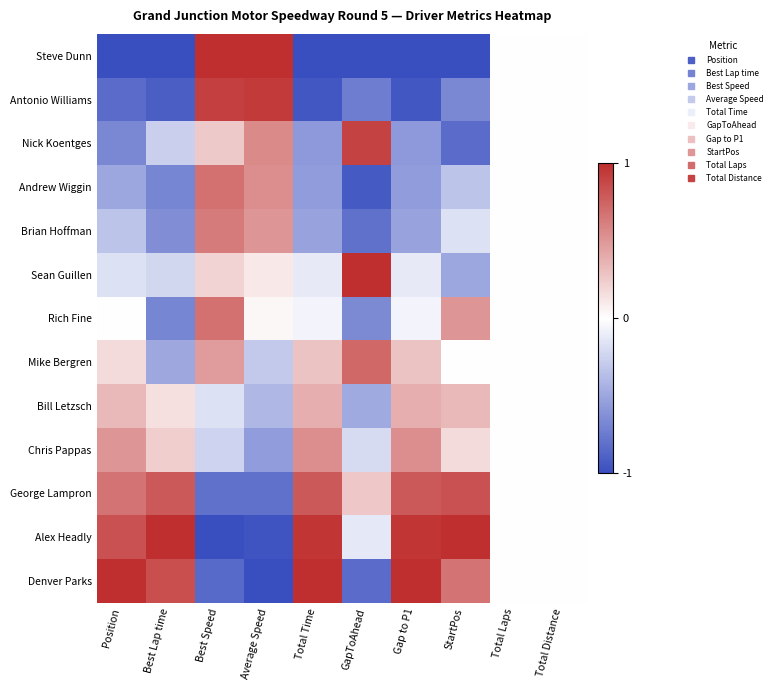

List the series in order of their peak value, highest first.

Steve Dunn, Sean Guillen, Alex Headly, Denver Parks, Antonio Williams, Nick Koentges, George Lampron, Mike Bergren, Andrew Wiggin, Rich Fine, Brian Hoffman, Chris Pappas, Bill Letzsch